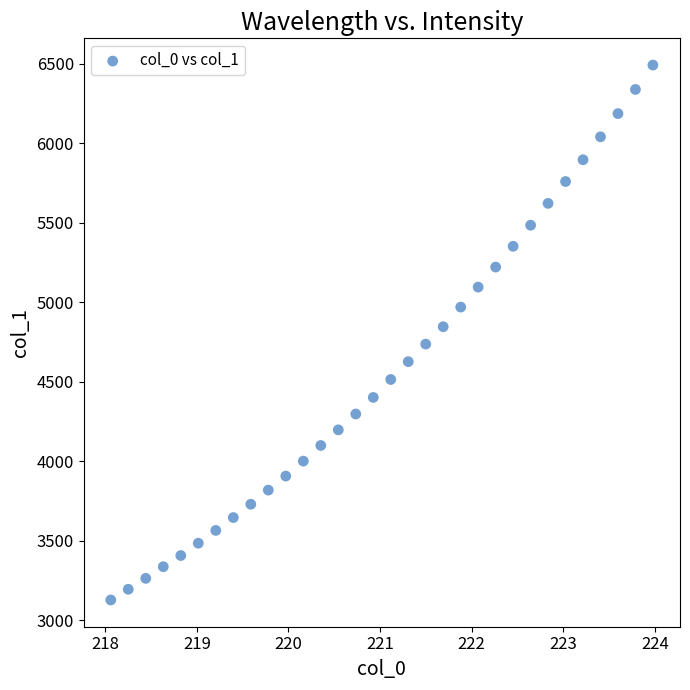

What is the range of Y values (max minus min)?

3366.0